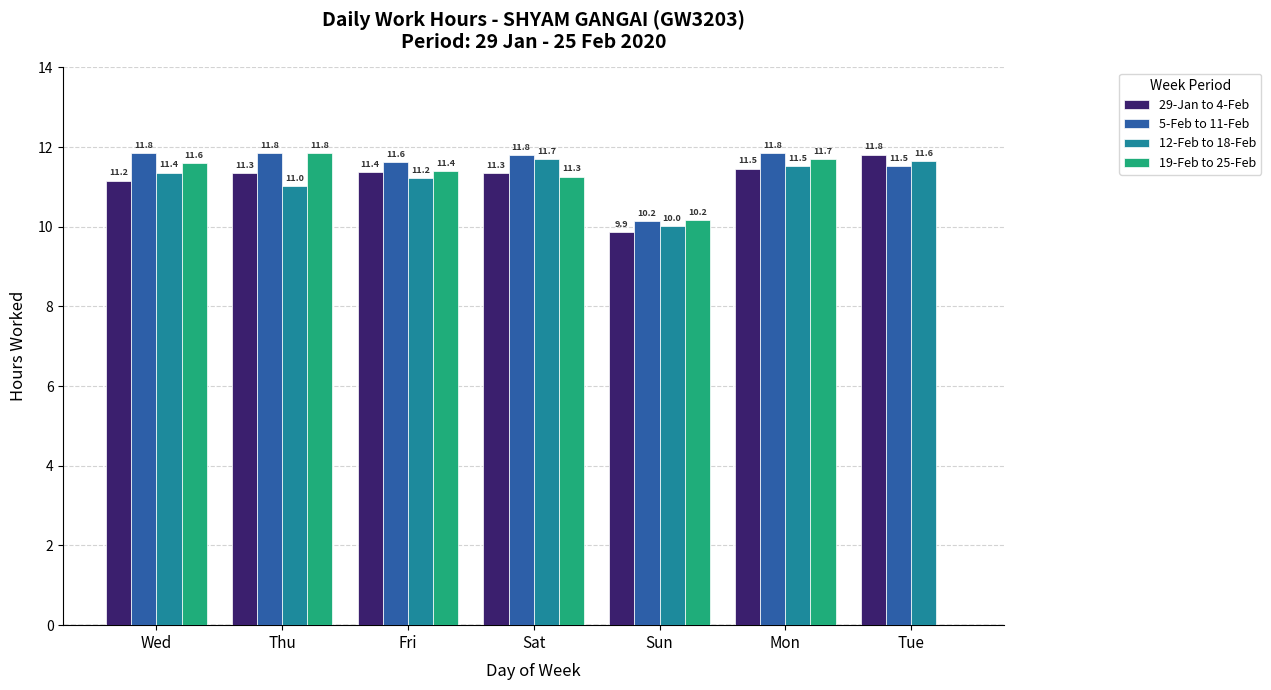

Where does the 29-Jan to 4-Feb series first go above 11?

Wed